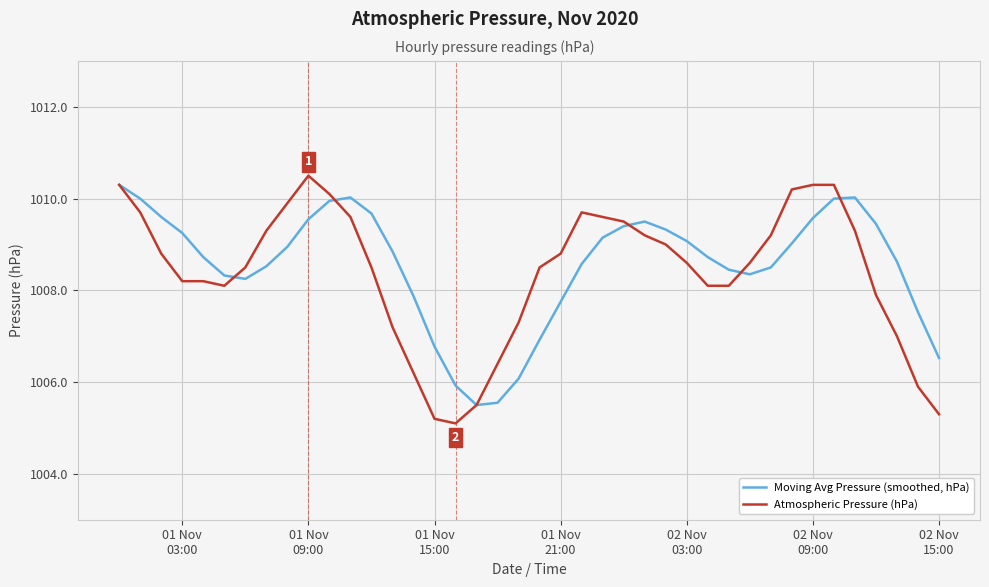

Rank the series by their maximum value, from highest to lowest.

Atmospheric Pressure (hPa), Moving Avg Pressure (smoothed, hPa)